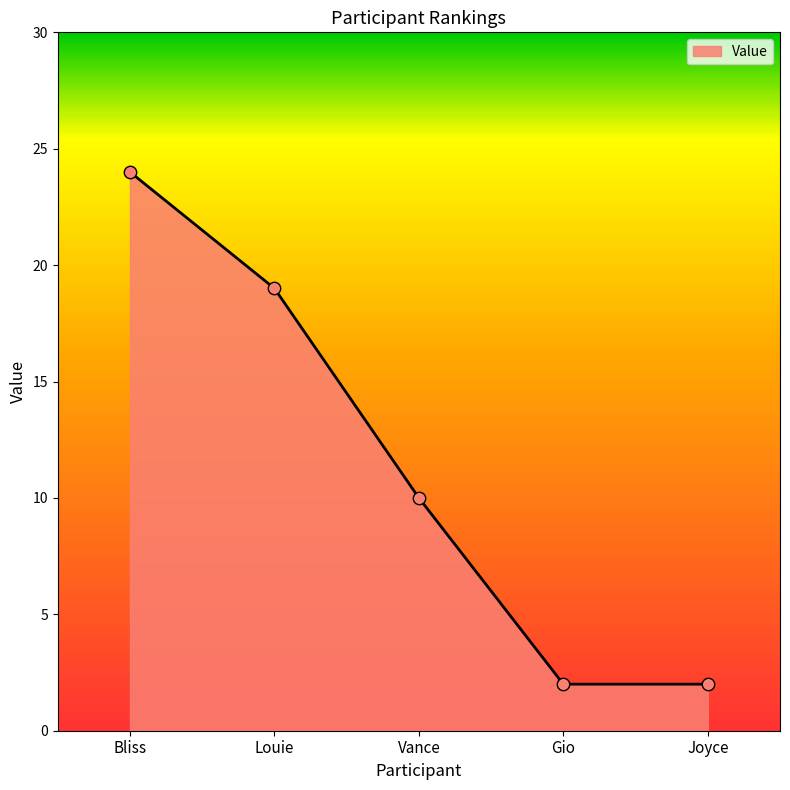

What is the ratio of the value at Bliss to the value at Louie?

1.3